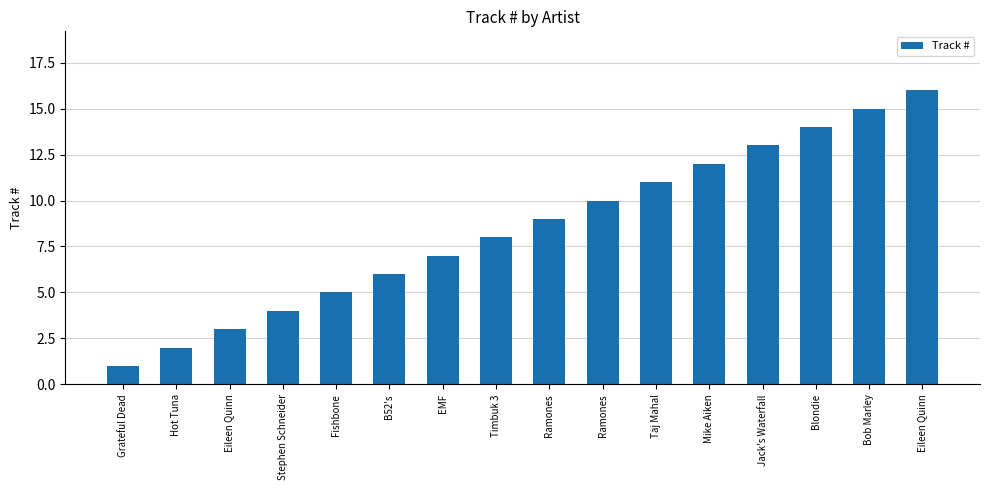

Count the number of categories in the chart.

16